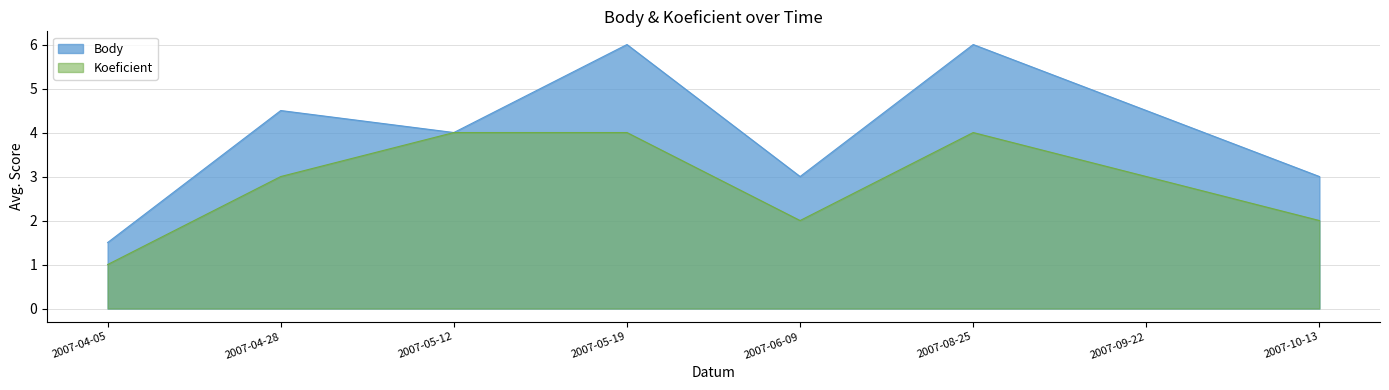

Reading left to right, what are all the values shown in this chart?

Body: 1.5	4.5	4.0	6.0	3.0	6.0	4.5	3.0
Koeficient: 1.0	3.0	4.0	4.0	2.0	4.0	3.0	2.0